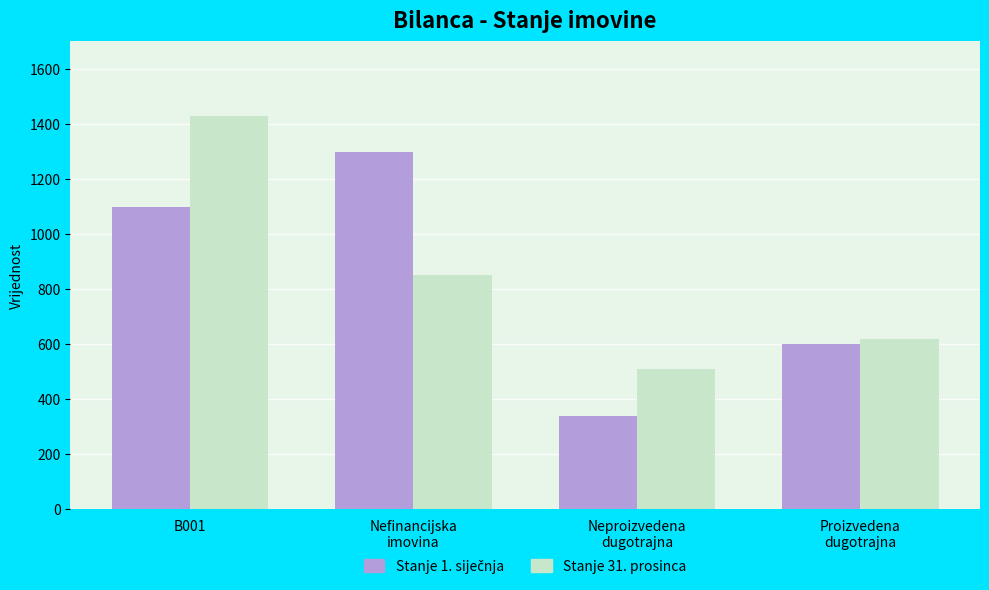

What is the sum of all Stanje 31. prosinca values?

3410